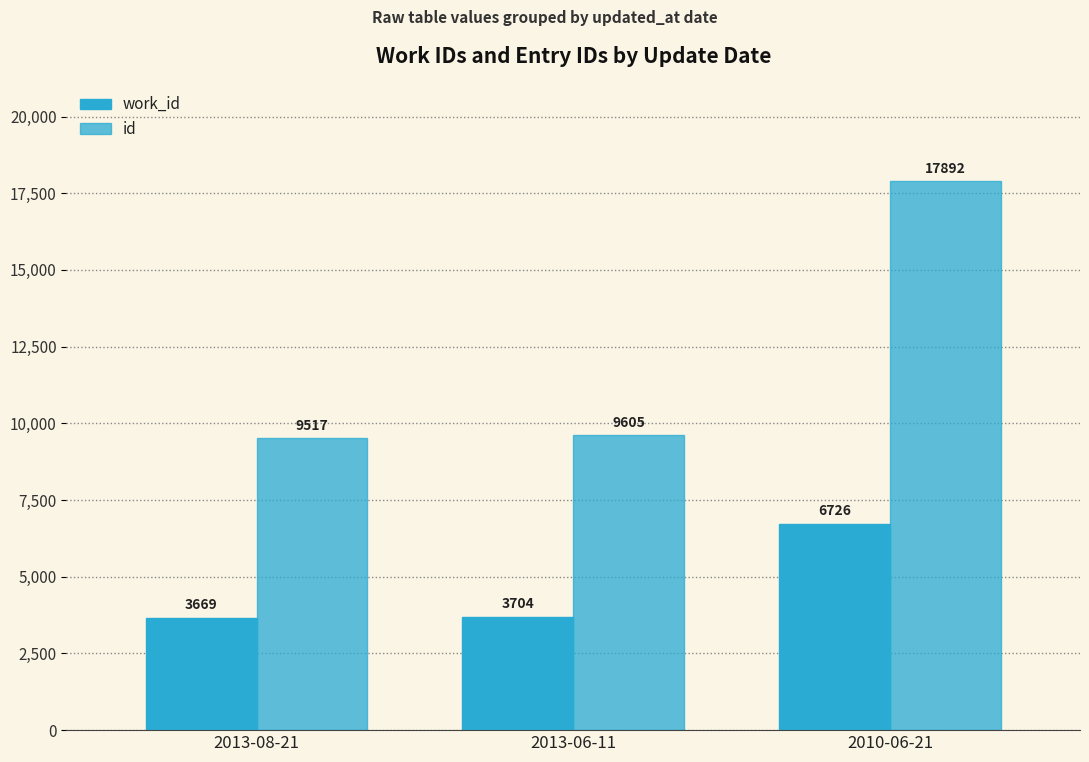

At 2013-08-21, list the series in order from largest to smallest.

id, work_id